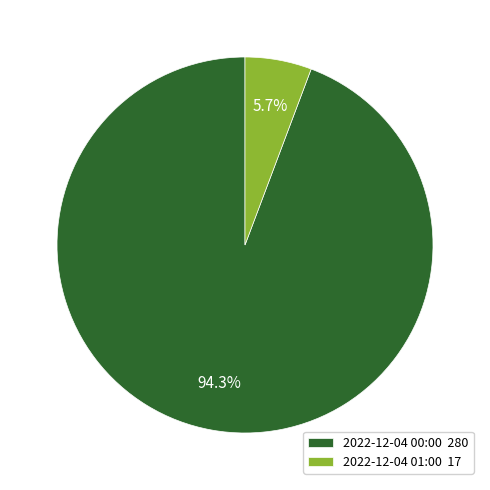

To the nearest percent, what percentage of the pie is 2022-12-04 00:00?

94%